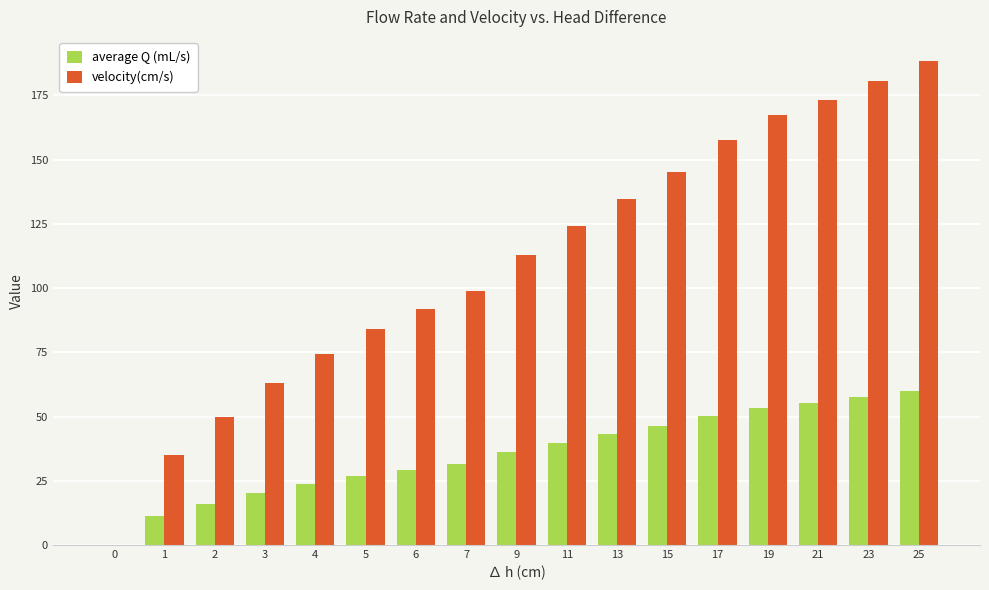

At which category is the sum across all series the highest?

25